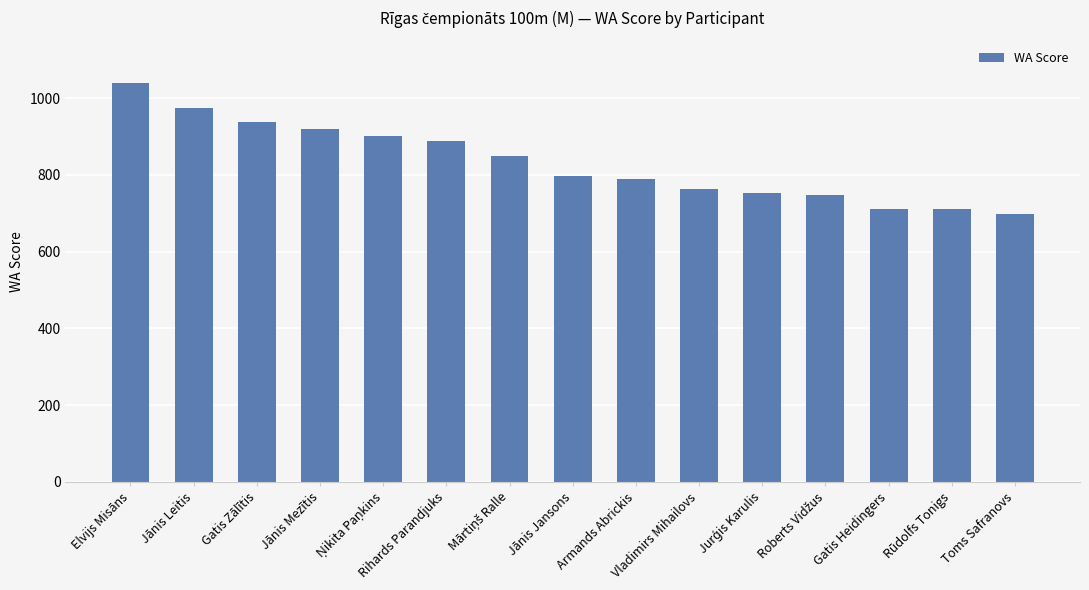

What is the minimum value shown in the chart?

697